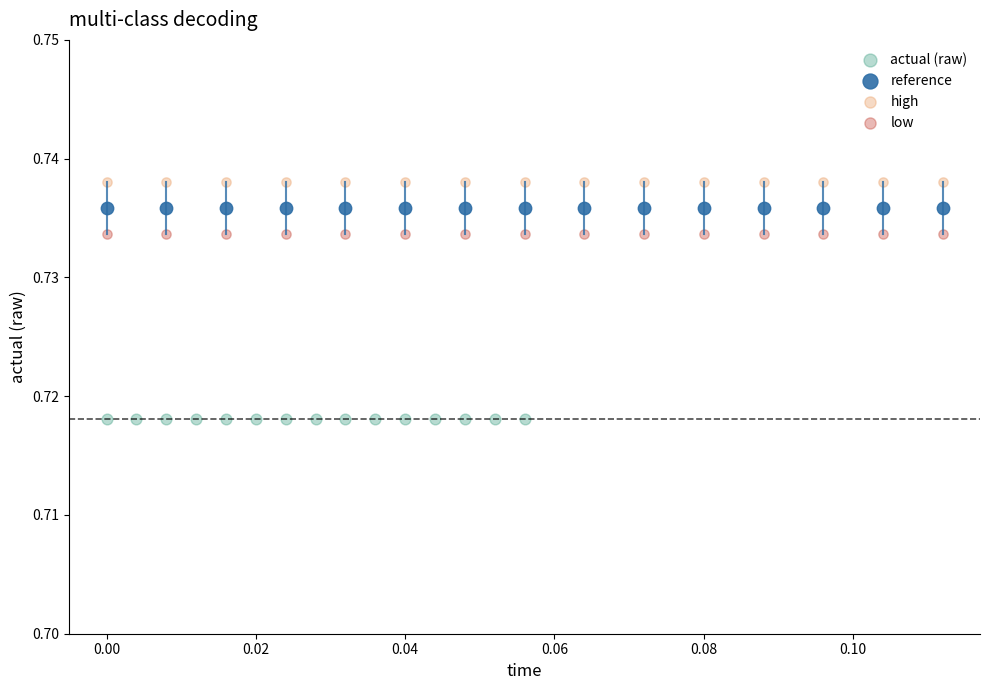

What are all the series names shown in the legend?

actual (raw), reference, high, low